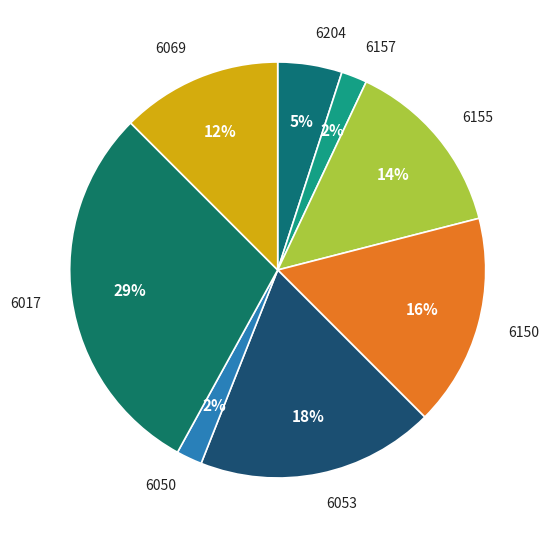

Which category has the biggest portion of the pie?

6017